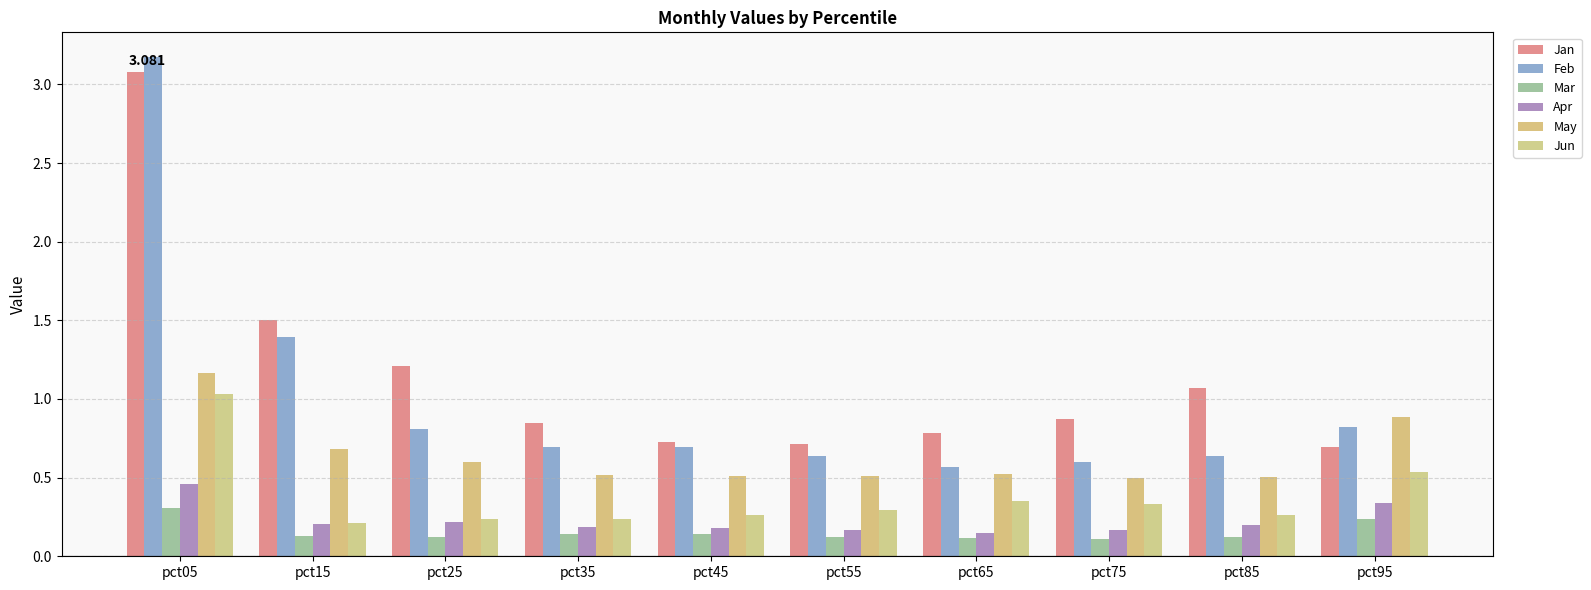

Which series changed the most between pct65 and pct95?

May